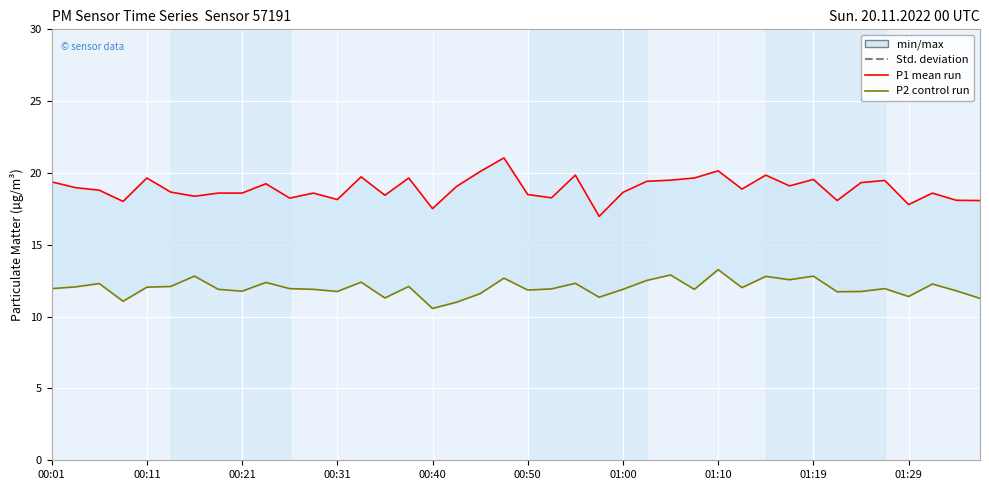

What is the approximate value of P1 (PM10) at 34?

19.3